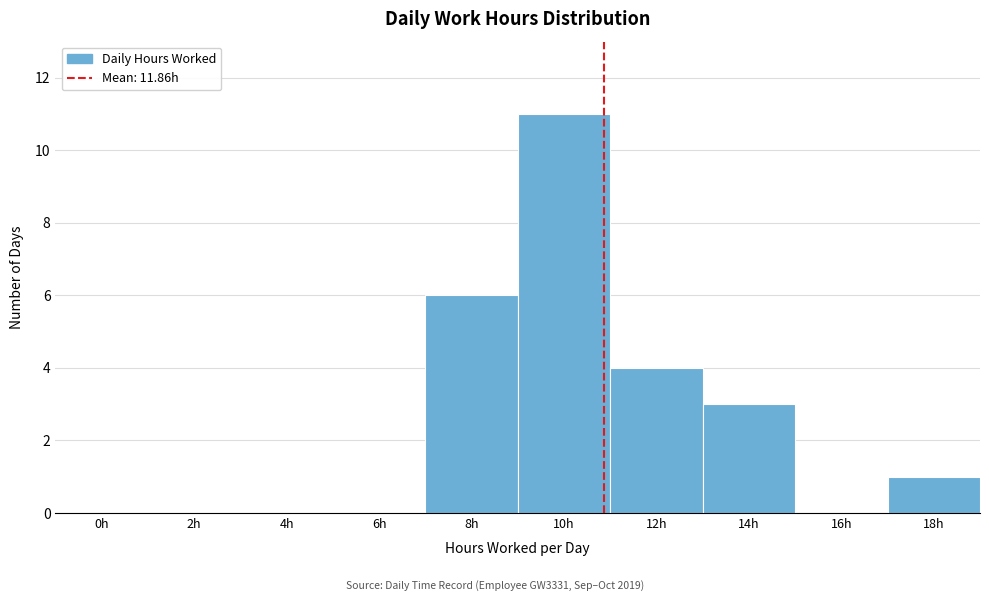

Reading left to right, transcribe all the data shown in this chart.

0h=0	2h=0	4h=0	6h=0	8h=6	10h=11	12h=4	14h=3	16h=0	18h=1